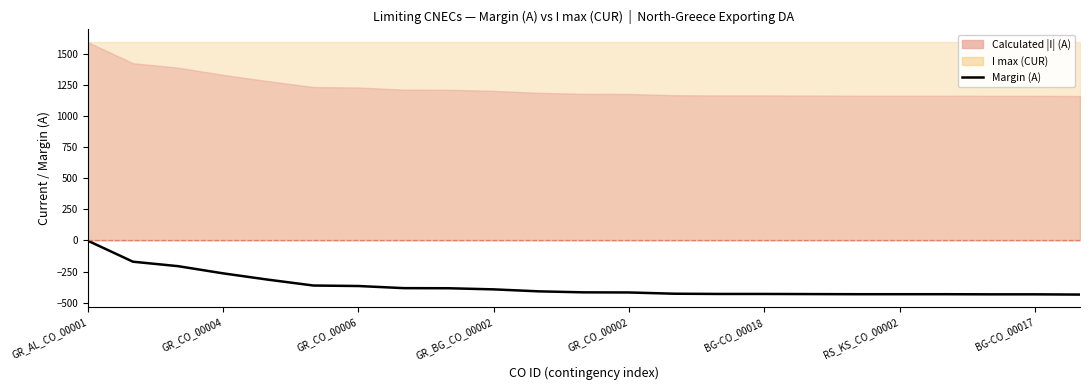

The value at BG-CO_00018 is -431. True or false?

True